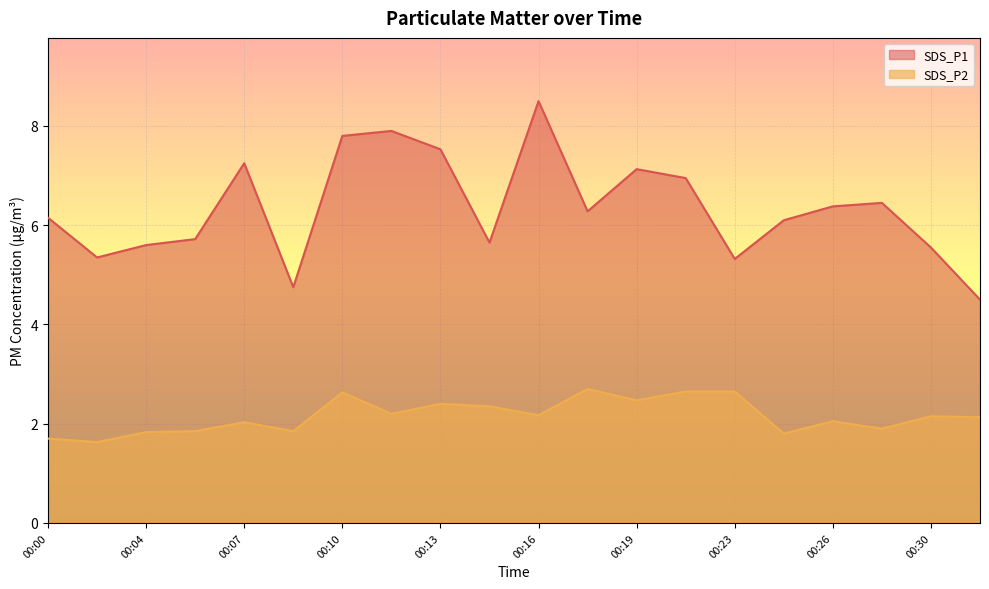

What is the value of the SDS_P2 point at the 18th from the left?

1.9